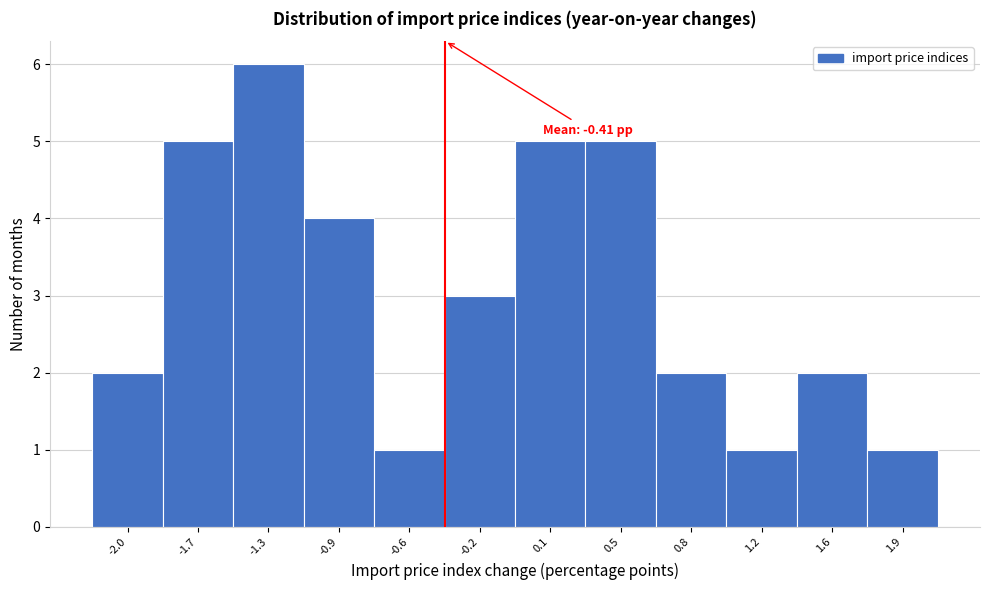

Which range on the x-axis has the tallest bar?

-1.50 to -1.10